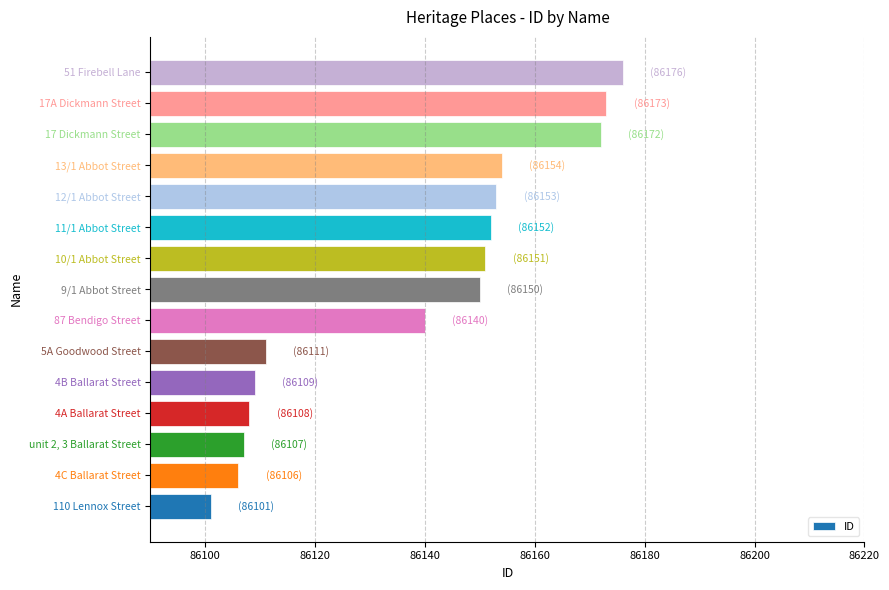

Which category has the lowest value across all series?

110 Lennox Street